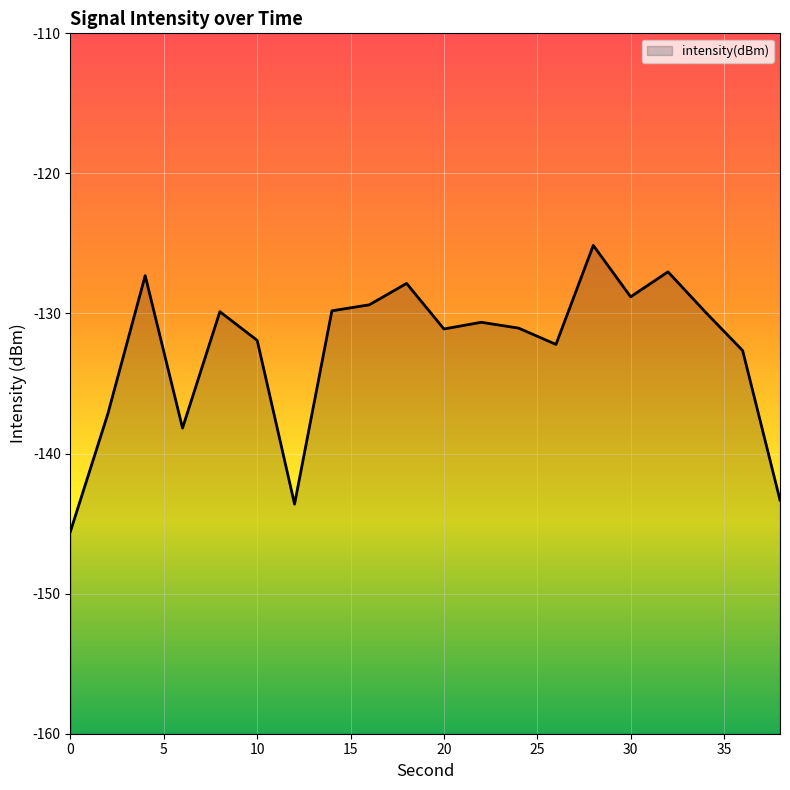

Reading right to left, what are all the values shown in this chart?

38=-143.3	36=-132.6	34=-129.9	32=-127.0	30=-128.8	28=-125.1	26=-132.2	24=-131.0	22=-130.6	20=-131.1	18=-127.9	16=-129.4	14=-129.8	12=-143.6	10=-131.9	8=-129.9	6=-138.2	4=-127.3	2=-137.2	0=-145.5